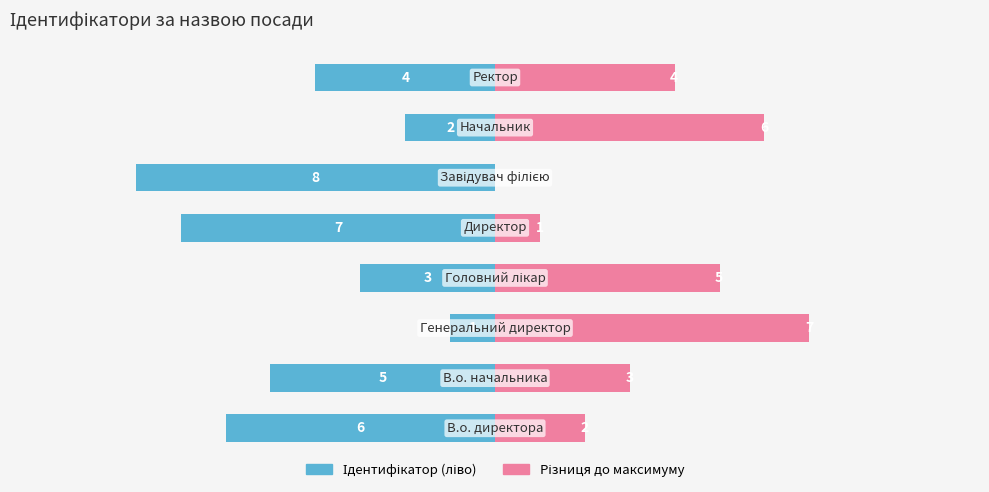

What is the average value of the Ідентифікатор (ліво) series?

-4